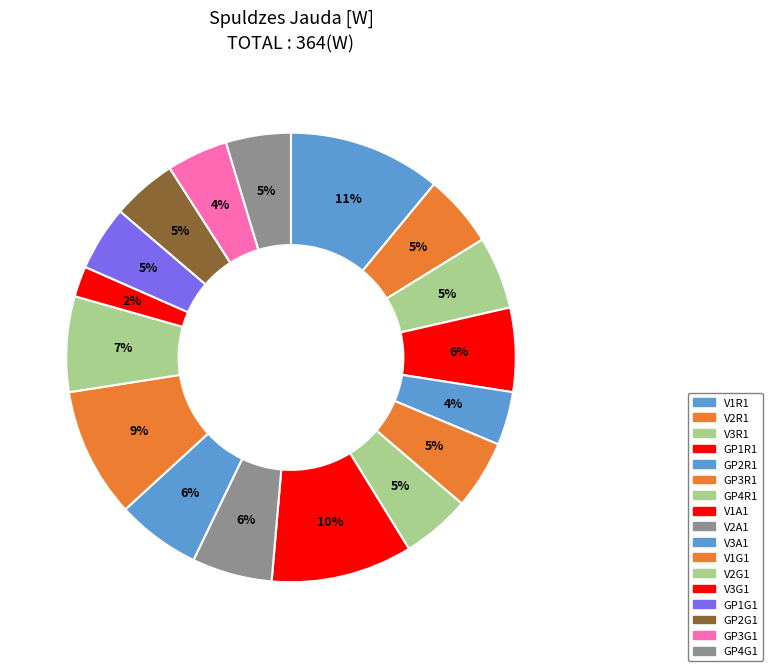

Count the number of slices in the pie.

17